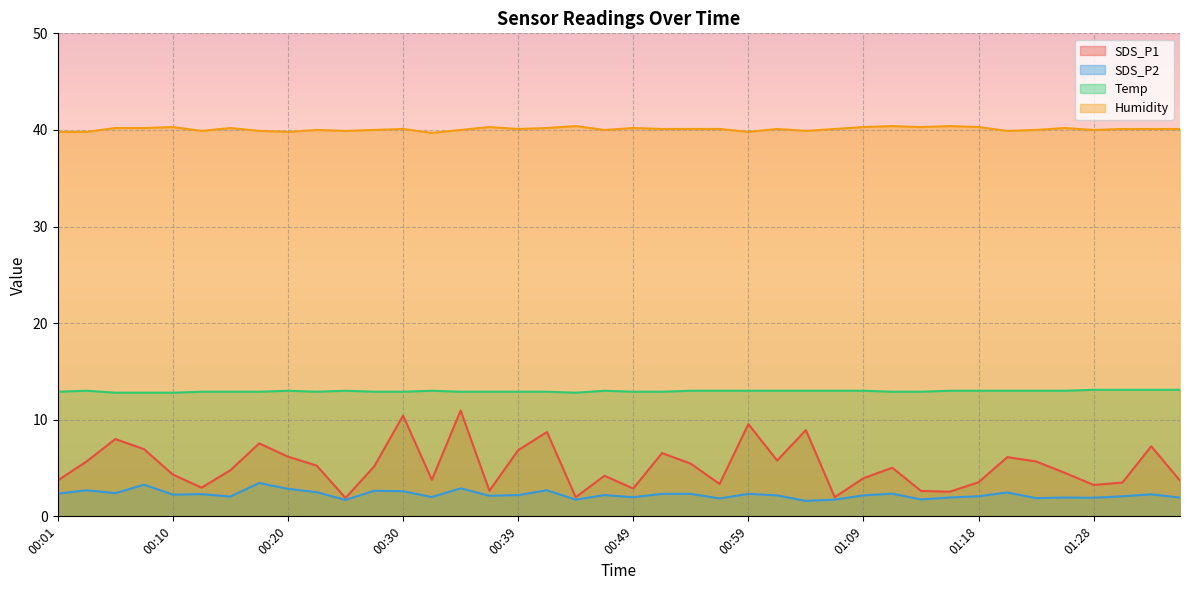

Which series changed the most between 00:13 and 00:25?

SDS_P1